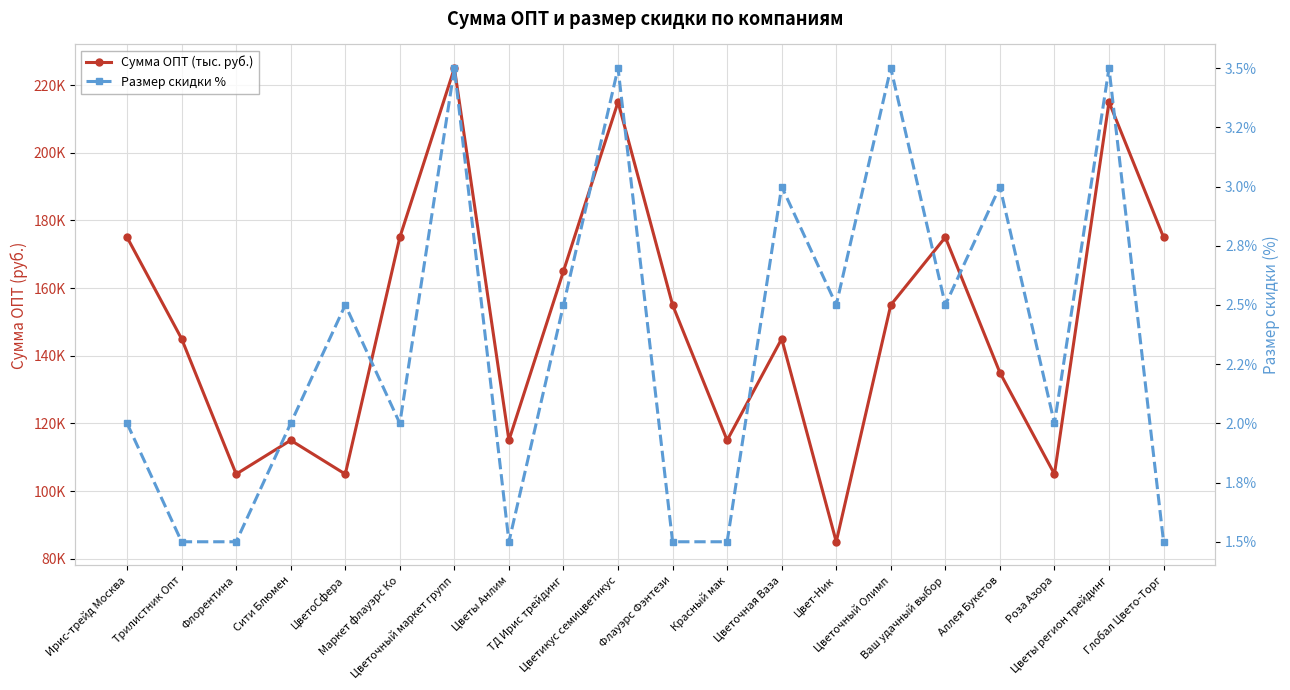

At which label does Размер скидки % reach its minimum?

Трилистник Опт